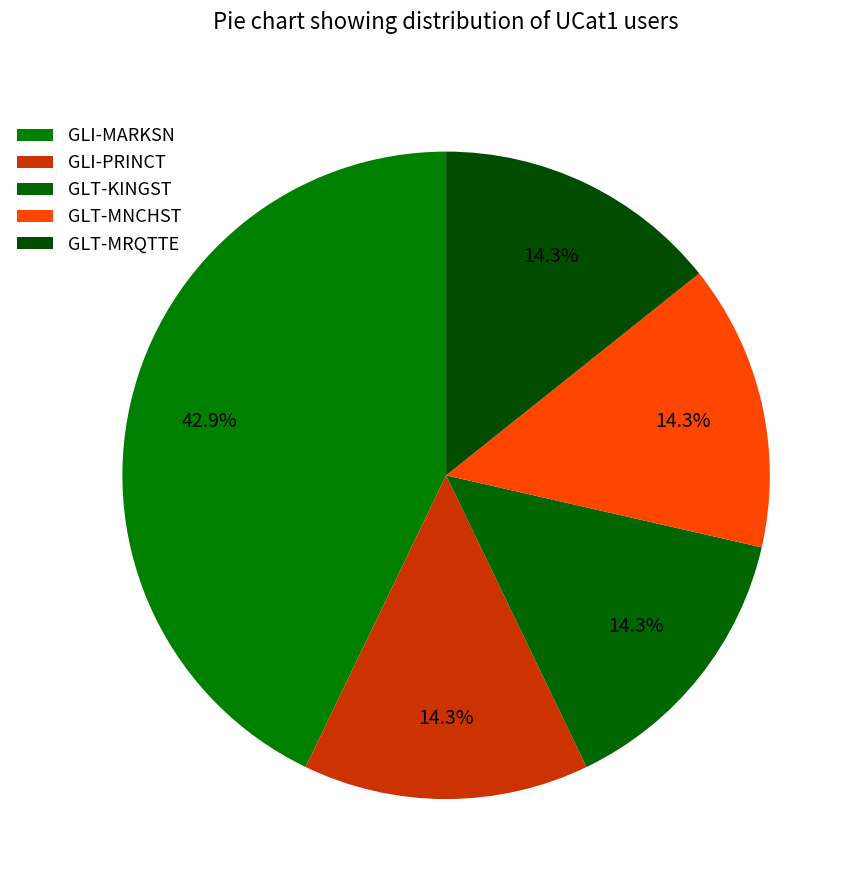

What percentage is the GLT-KINGST slice, to the nearest percent?

14%